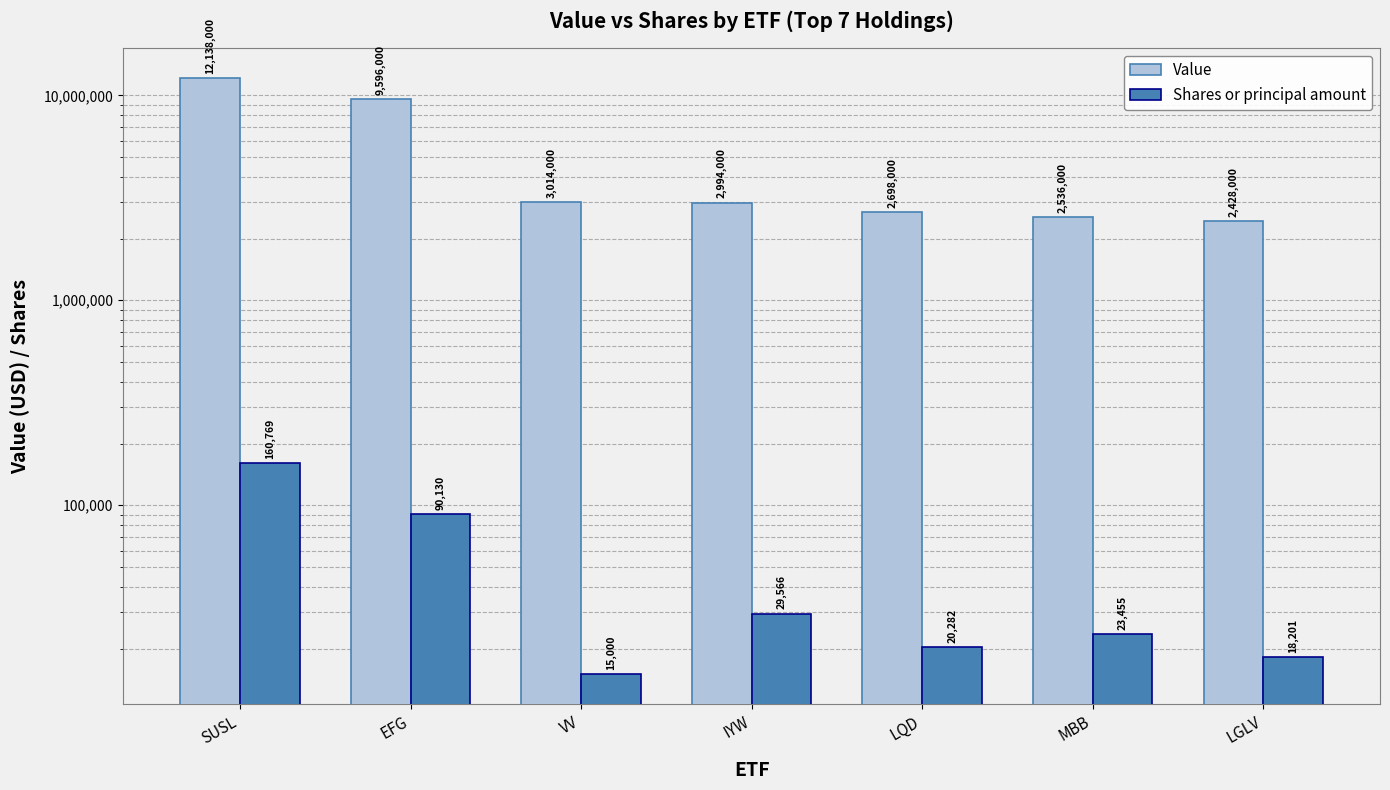

Reading left to right, what are all the values shown in this chart?

Value: SUSL=12138000	EFG=9596000	VV=3014000	IYW=2994000	LQD=2698000	MBB=2536000	LGLV=2428000
Shares or principal amount: SUSL=160769	EFG=90130	VV=15000	IYW=29566	LQD=20282	MBB=23455	LGLV=18201